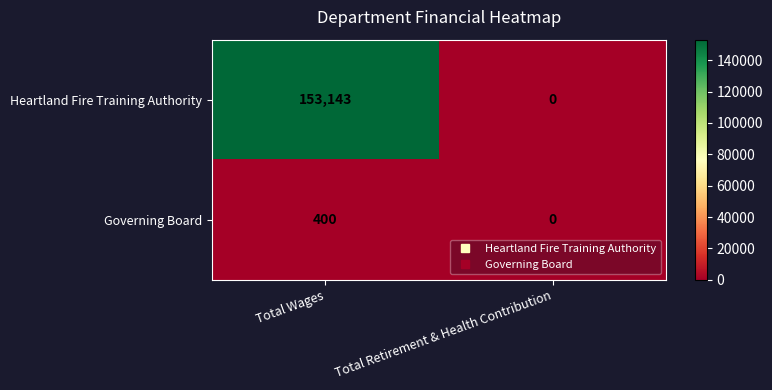

Reading left to right, list all the values displayed in this chart.

Heartland Fire Training Authority: Total Wages=153143	Total Retirement & Health Contribution=0
Governing Board: Total Wages=400	Total Retirement & Health Contribution=0